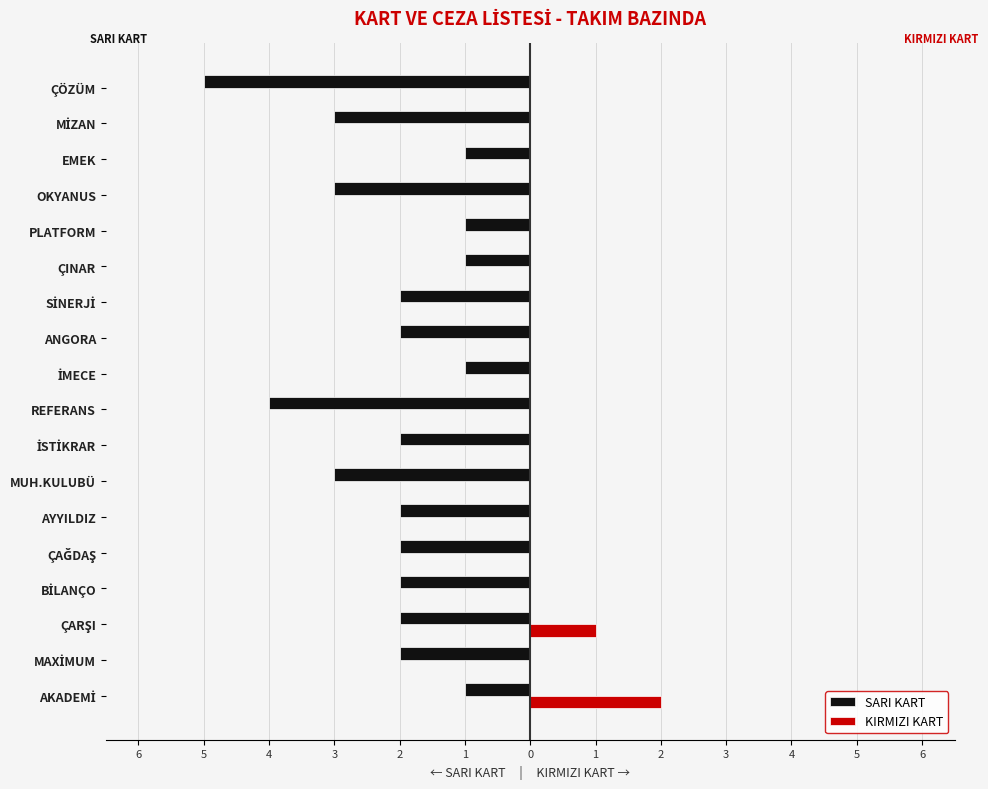

What are all the series names shown in the legend?

SARI KART, KIRMIZI KART